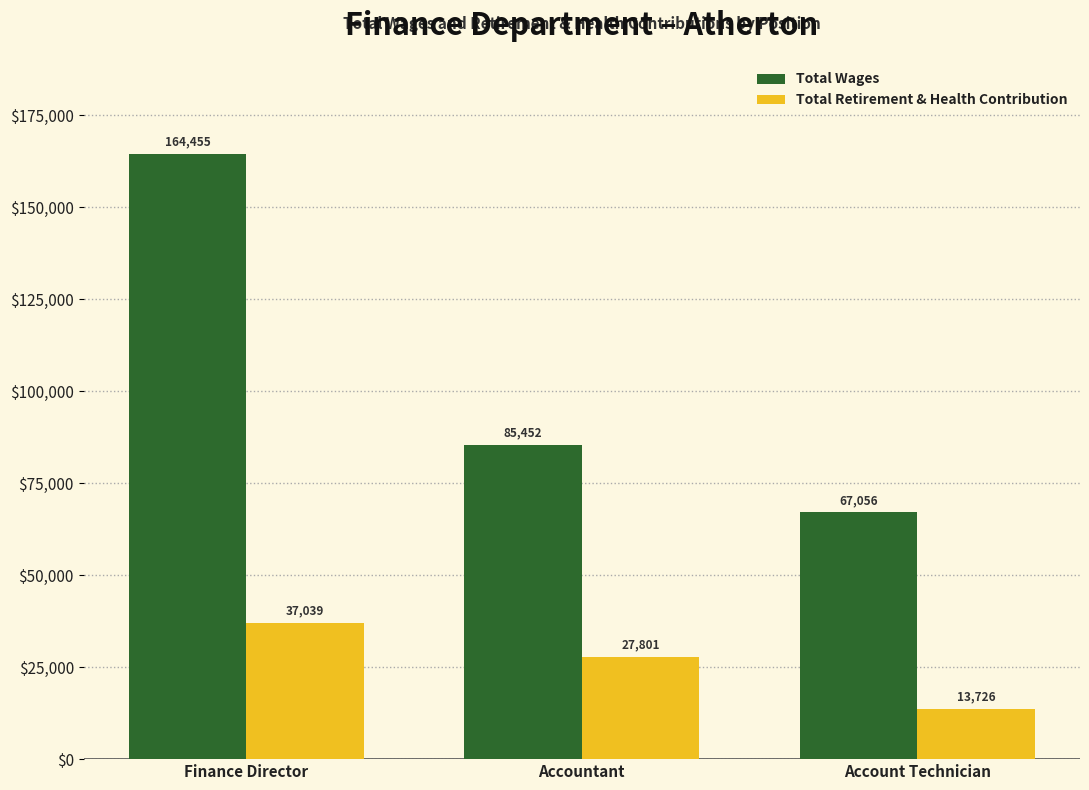

What position from the left is Account Technician?

3